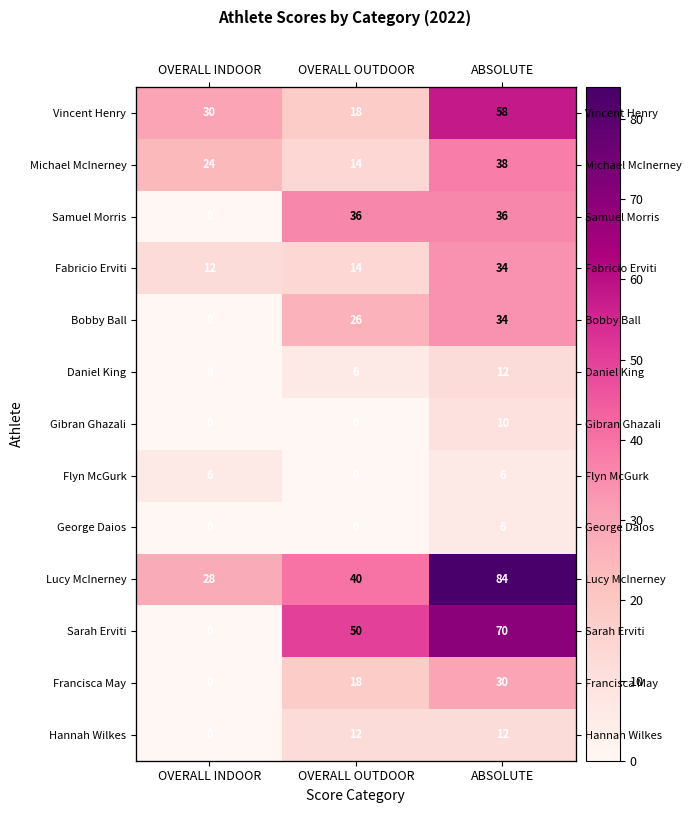

How many Sarah Erviti values are between 0 and 70?

3